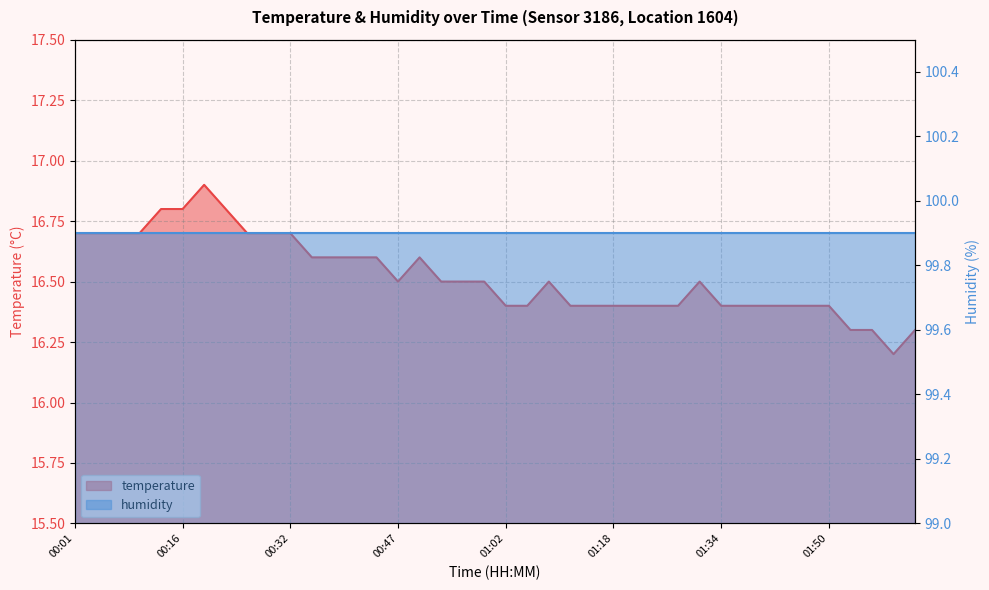

What is the value of the 13th point from the left?

16.6